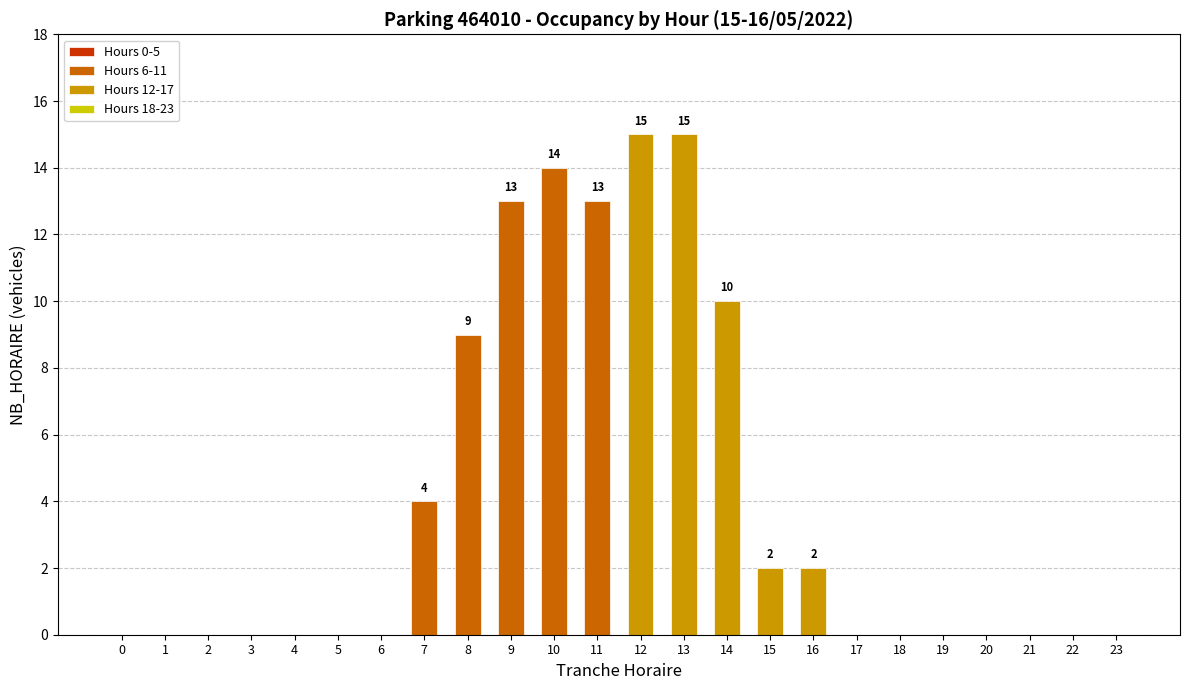

Count the number of data series in this chart.

4